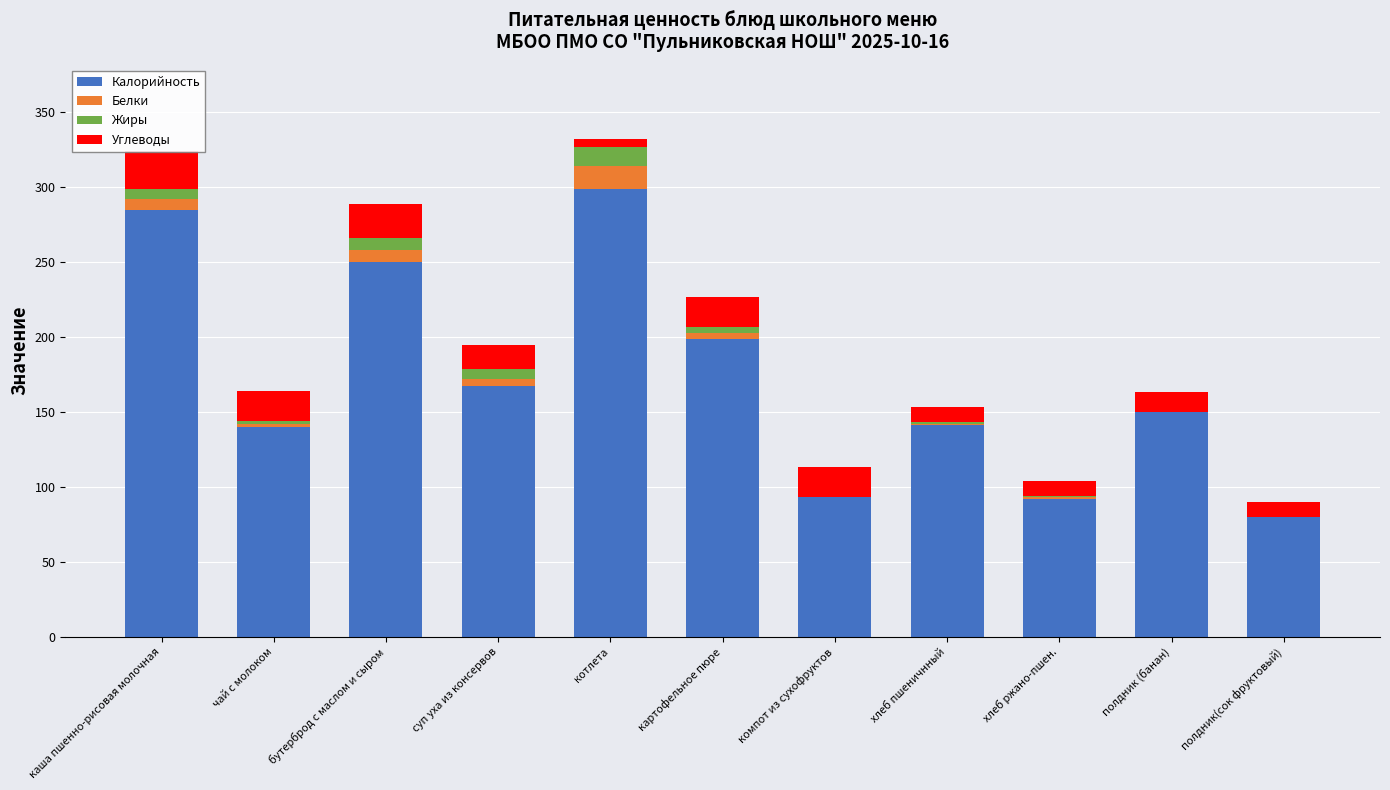

Reading right to left, transcribe all the data shown in this chart.

Калорийность: полдник(сок фруктовый)=80	полдник (банан)=150	хлеб ржано-пшен.=92	хлеб пшеничнный=141	компот из сухофруктов=93	картофельное пюре=199	котлета=299	суп уха из консервов=167	бутерброд с маслом и сыром=250	чай с молоком=140	каша пшенно-рисовая молочная=285
Белки: полдник(сок фруктовый)=0	полдник (банан)=0	хлеб ржано-пшен.=1	хлеб пшеничнный=1	компот из сухофруктов=0	картофельное пюре=4	котлета=15	суп уха из консервов=5	бутерброд с маслом и сыром=8	чай с молоком=2	каша пшенно-рисовая молочная=7
Жиры: полдник(сок фруктовый)=0	полдник (банан)=0	хлеб ржано-пшен.=1	хлеб пшеничнный=1	компот из сухофруктов=0	картофельное пюре=4	котлета=13	суп уха из консервов=7	бутерброд с маслом и сыром=8	чай с молоком=2	каша пшенно-рисовая молочная=7
Углеводы: полдник(сок фруктовый)=10	полдник (банан)=13	хлеб ржано-пшен.=10	хлеб пшеничнный=10	компот из сухофруктов=20	картофельное пюре=20	котлета=5	суп уха из консервов=16	бутерброд с маслом и сыром=23	чай с молоком=20	каша пшенно-рисовая молочная=25